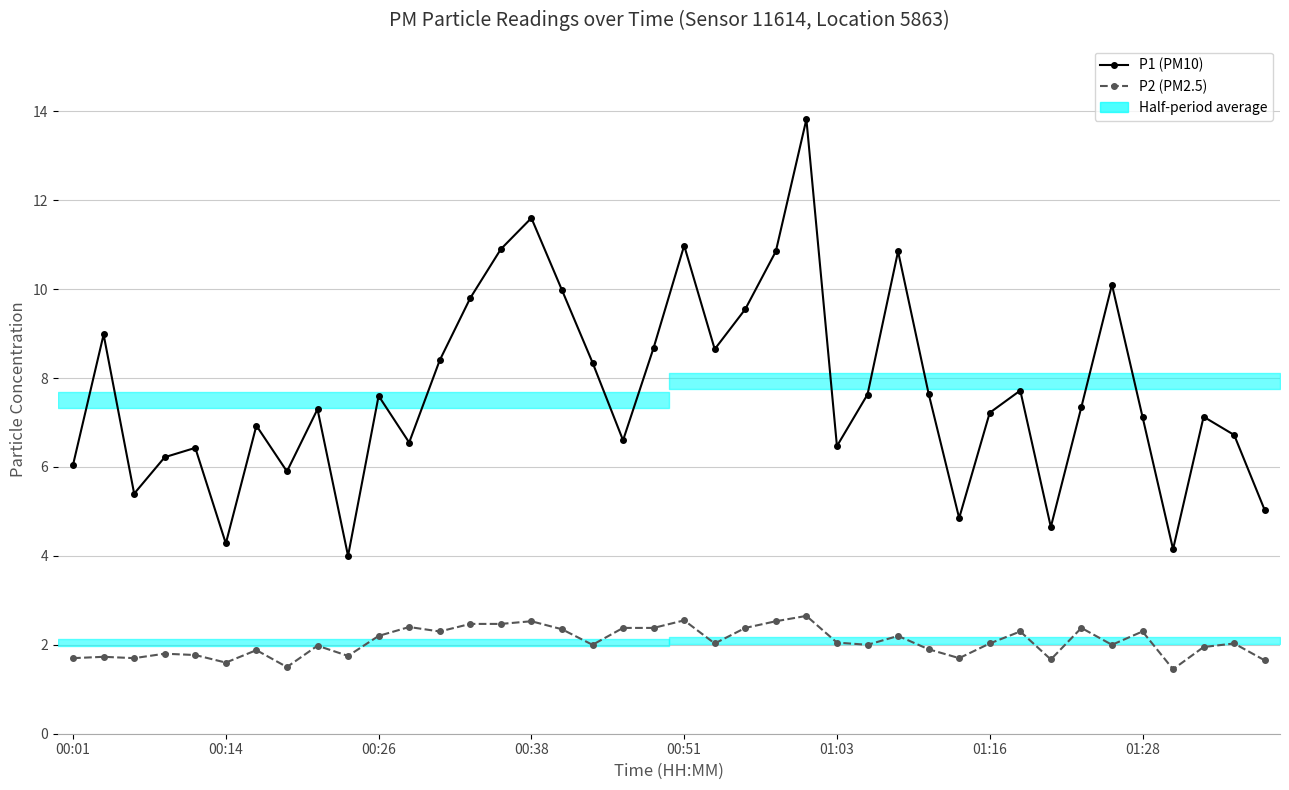

How many lines are shown in the chart?

2